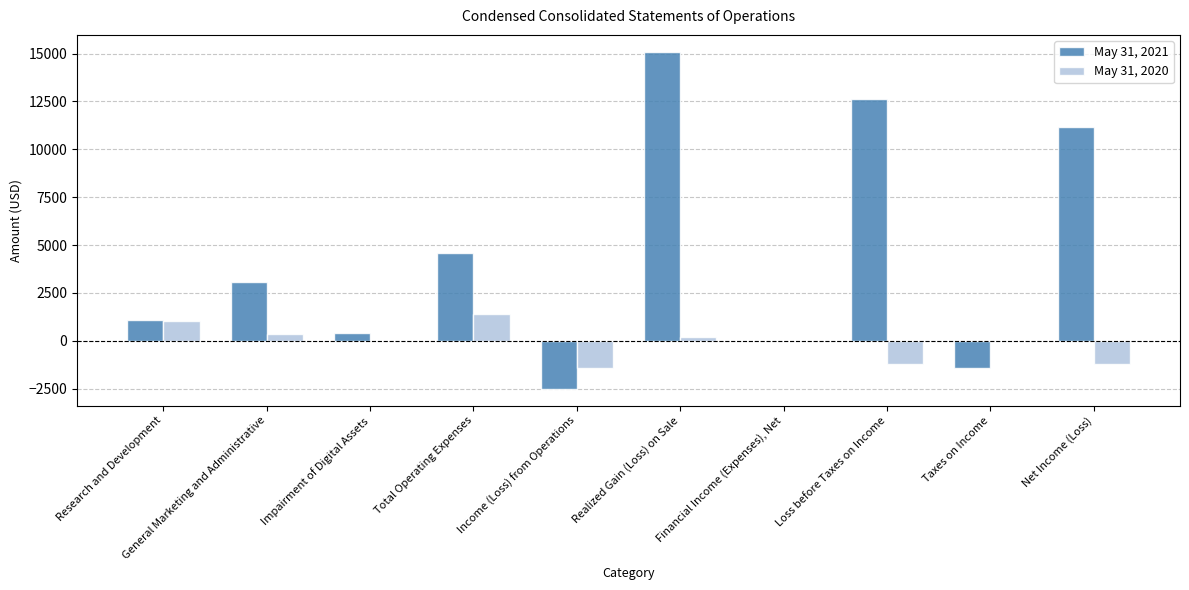

The value of May 31, 2020 at Net Income (Loss) is -2063. True or false?

False